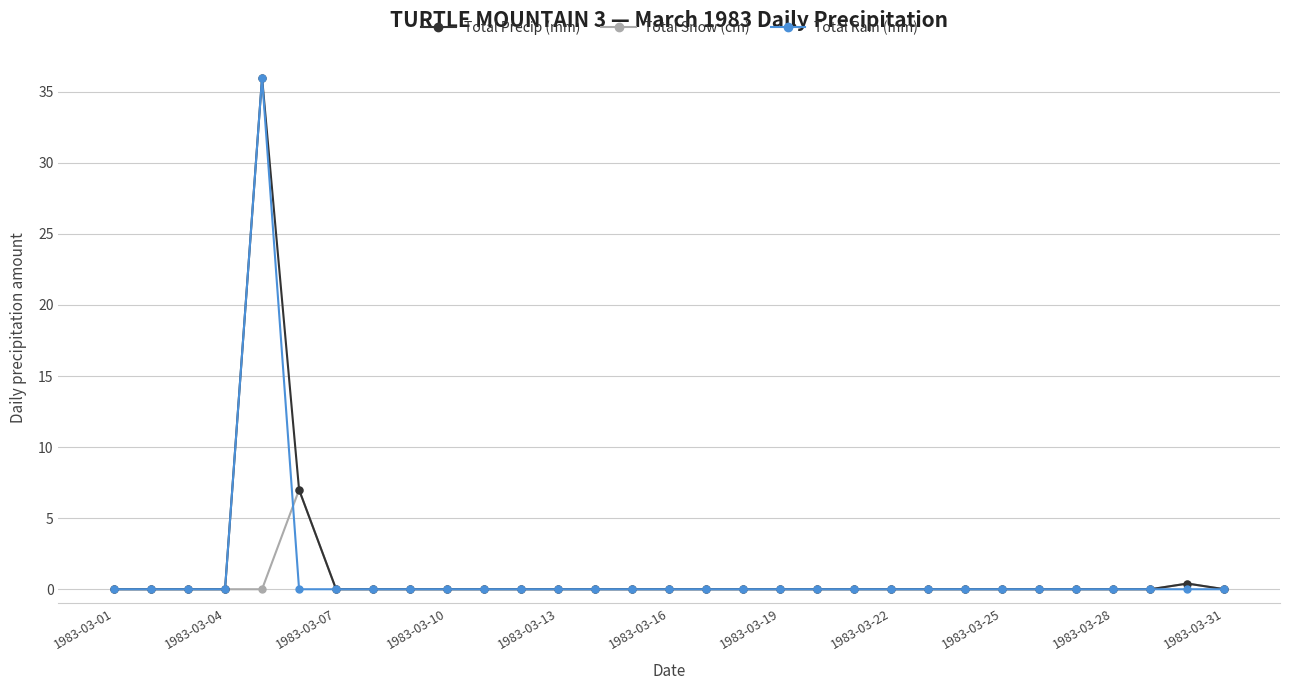

True or false: Total Rain (mm) has more than 0 interior local peaks.

True